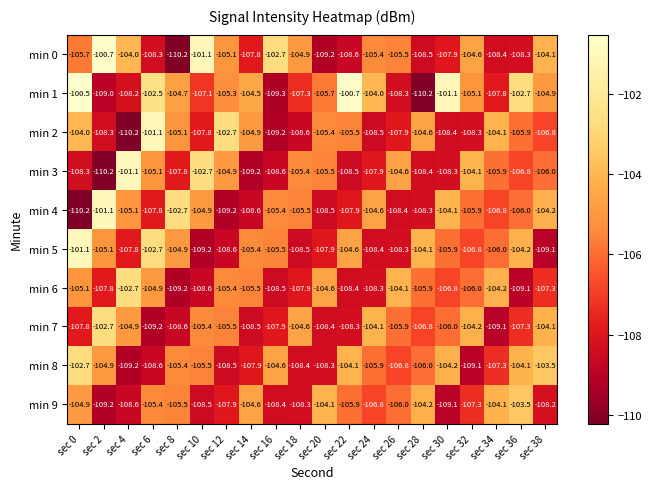

What is the sum of the min 5 values at sec 38 and sec 30?

-215.0